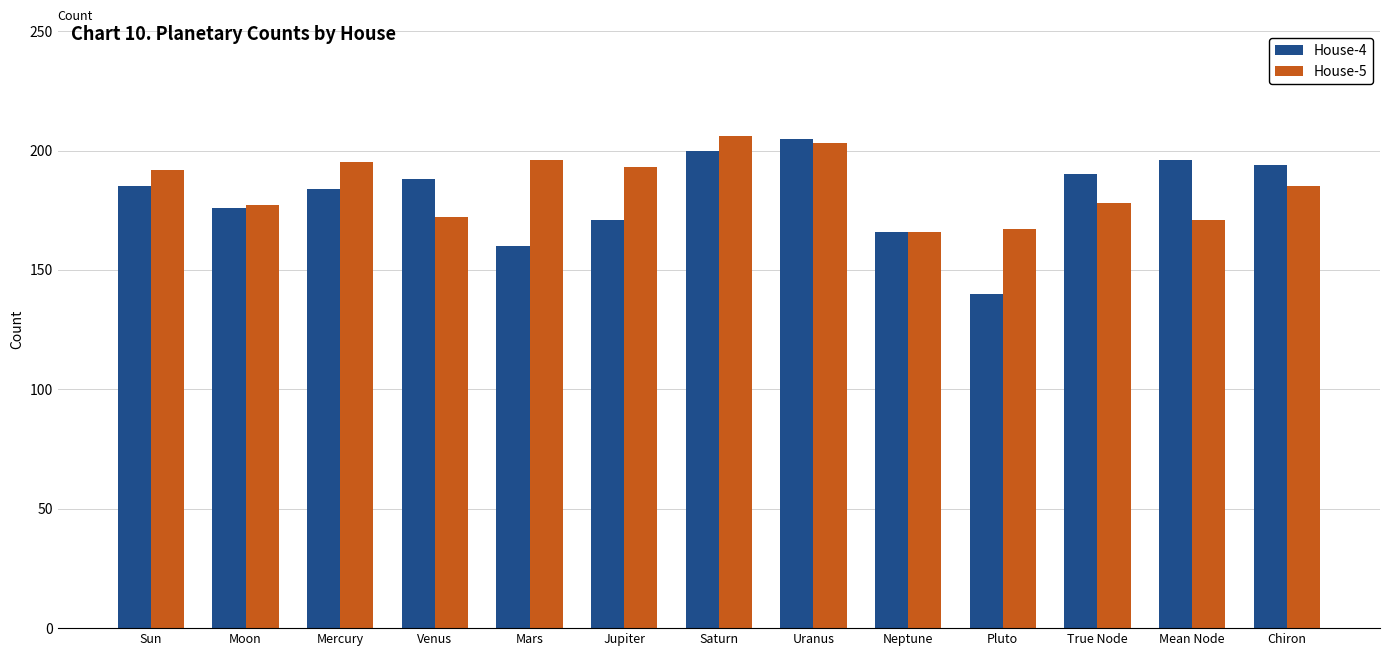

Reading left to right, extract all data points from this chart.

House-4: Sun=185	Moon=176	Mercury=184	Venus=188	Mars=160	Jupiter=171	Saturn=200	Uranus=205	Neptune=166	Pluto=140	True Node=190	Mean Node=196	Chiron=194
House-5: Sun=192	Moon=177	Mercury=195	Venus=172	Mars=196	Jupiter=193	Saturn=206	Uranus=203	Neptune=166	Pluto=167	True Node=178	Mean Node=171	Chiron=185